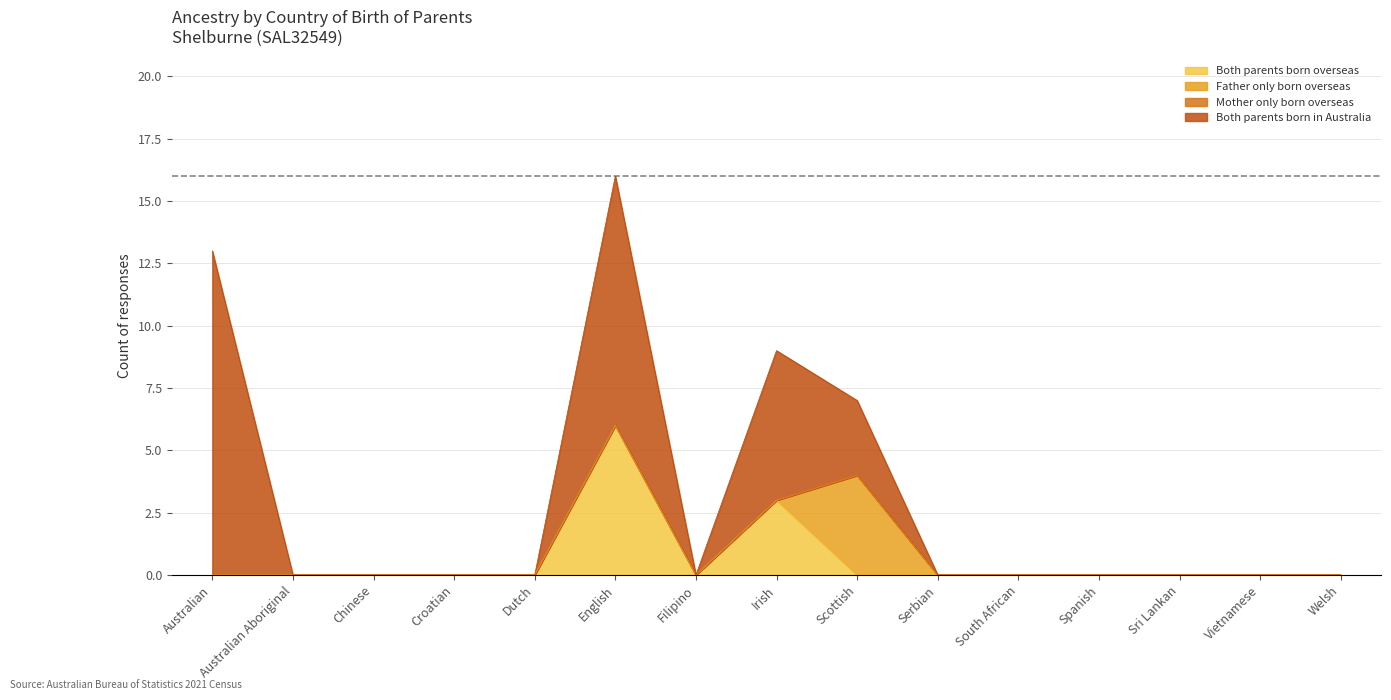

What is the label of the 15th point from the right?

Australian